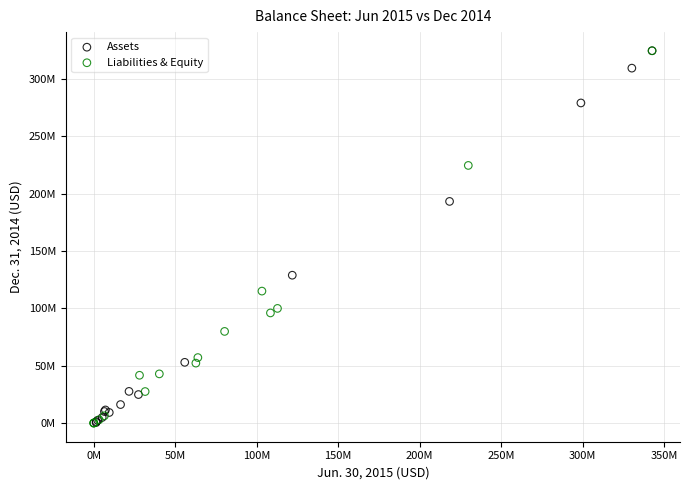

What are all the series names shown in the legend?

Assets, Liabilities & Equity